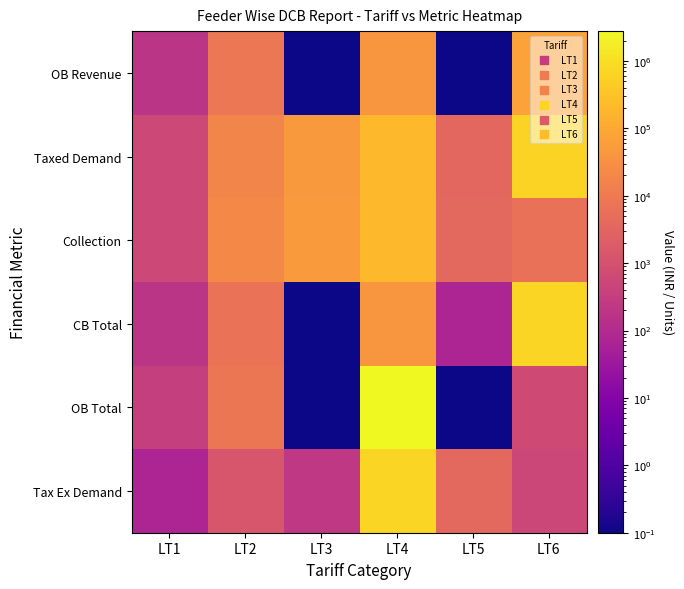

At which category is the sum across all series the highest?

LT4